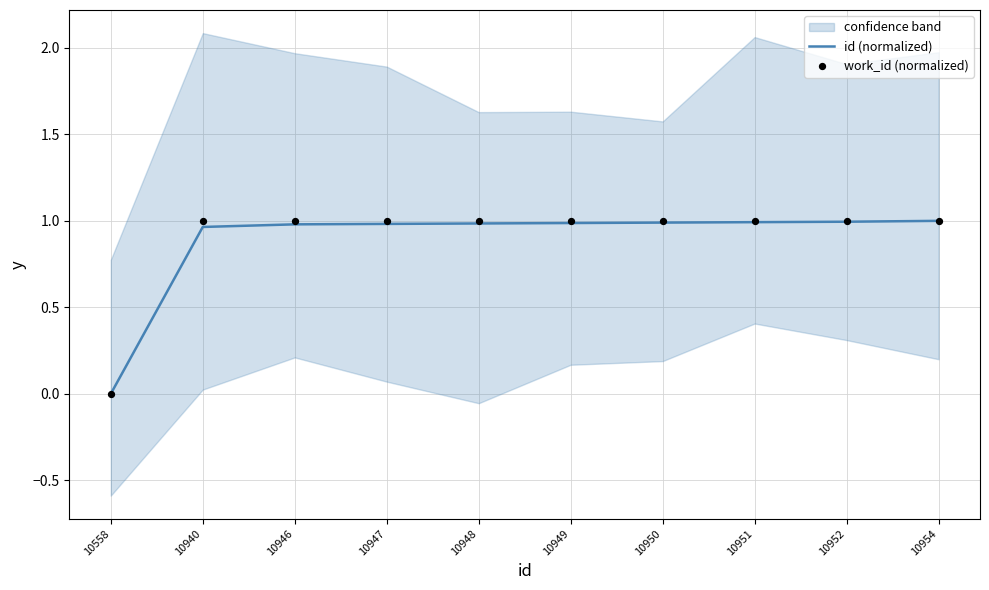

Which series contains the lowest Y value?

id (normalized)